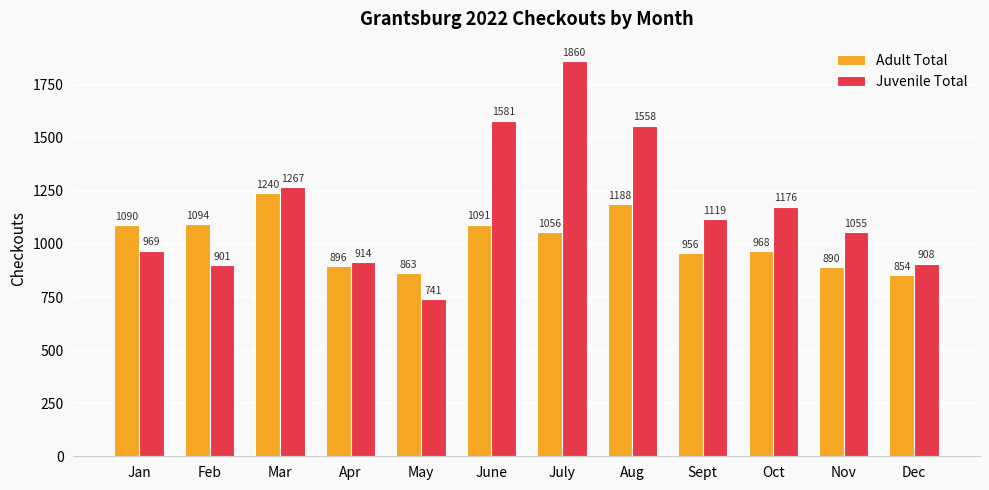

What is the label of the 5th bar from the right?

Aug